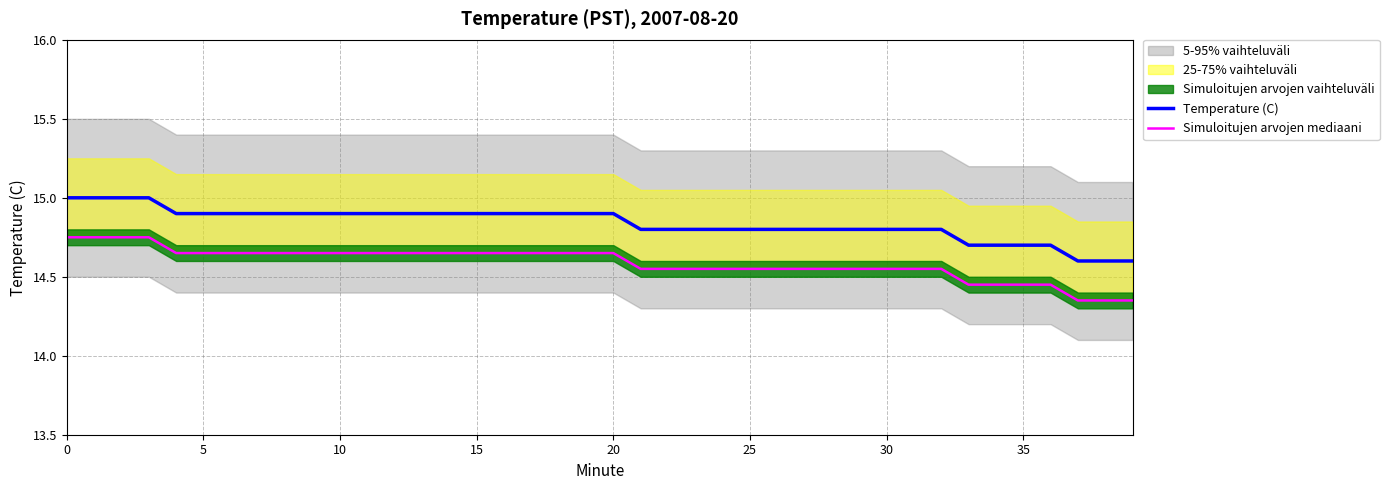

Is the value of Temperature (C) at 34 greater than the value of Simuloitujen arvojen mediaani at 31?

Yes